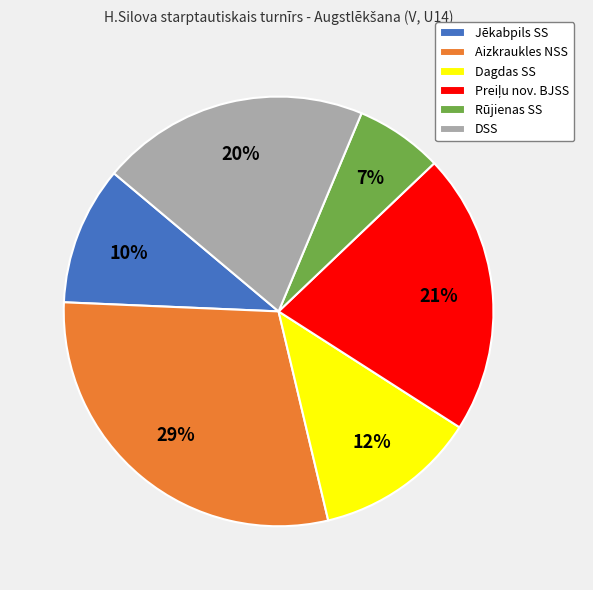

Which has a higher value, Aizkraukles NSS or DSS?

Aizkraukles NSS